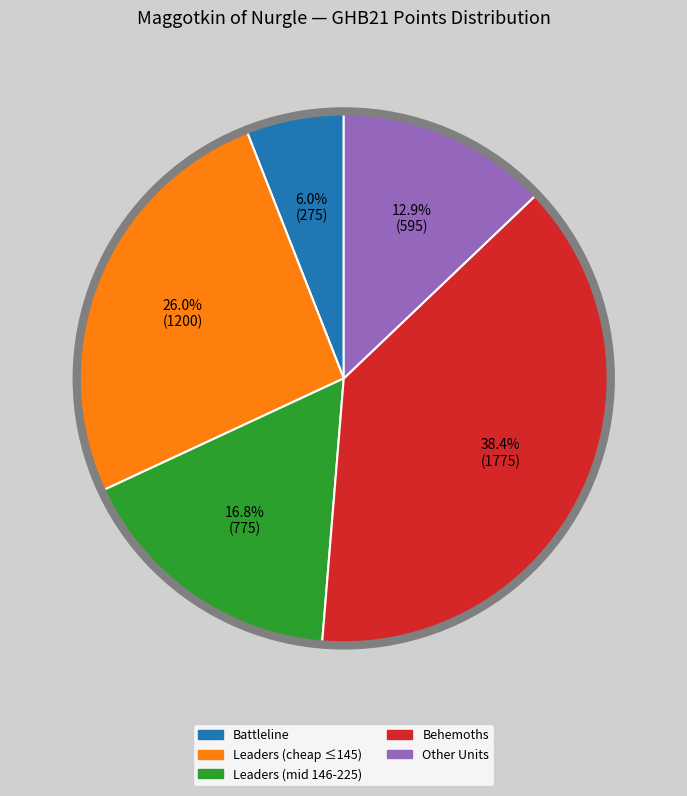

What is the smallest slice in the pie chart?

Battleline